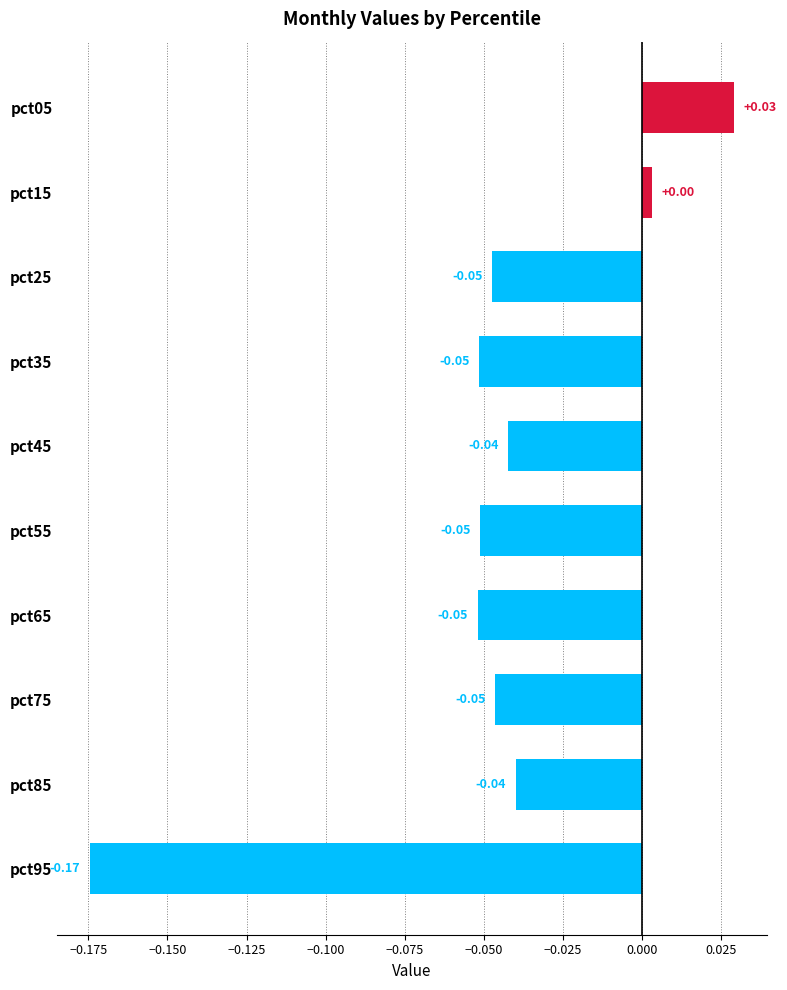

Between pct15 and pct05, which is larger?

pct05